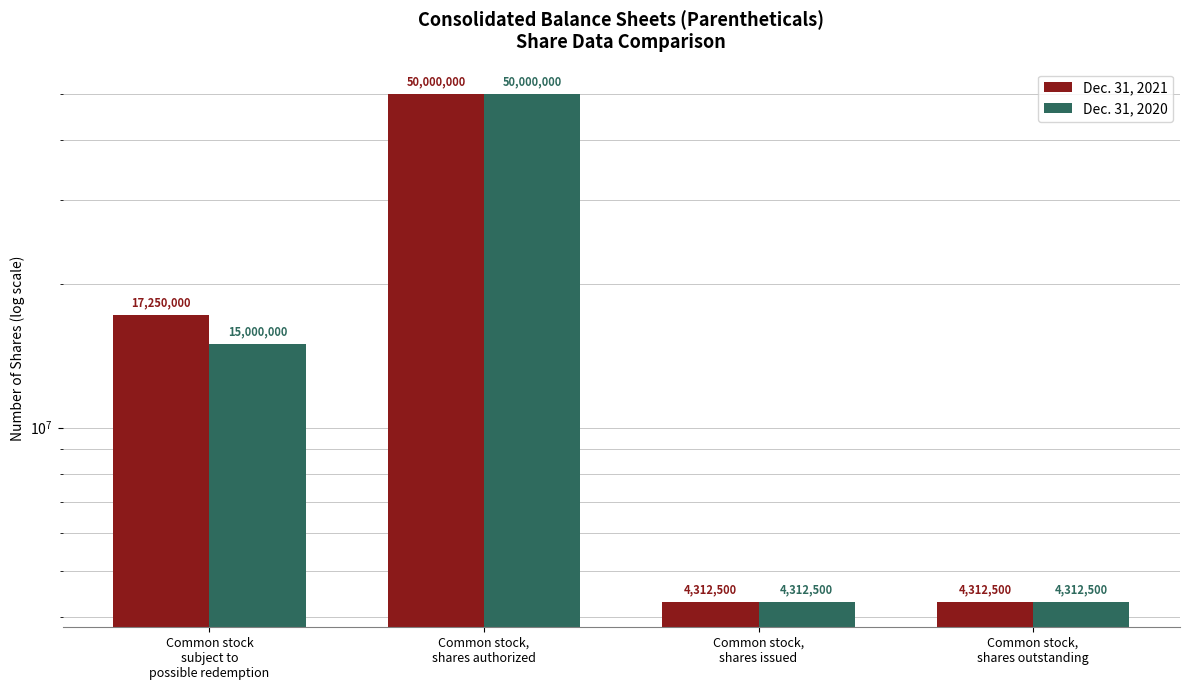

What is the sum of the Dec. 31, 2020 values at Common stock,
shares outstanding and Common stock,
shares authorized?

54312500